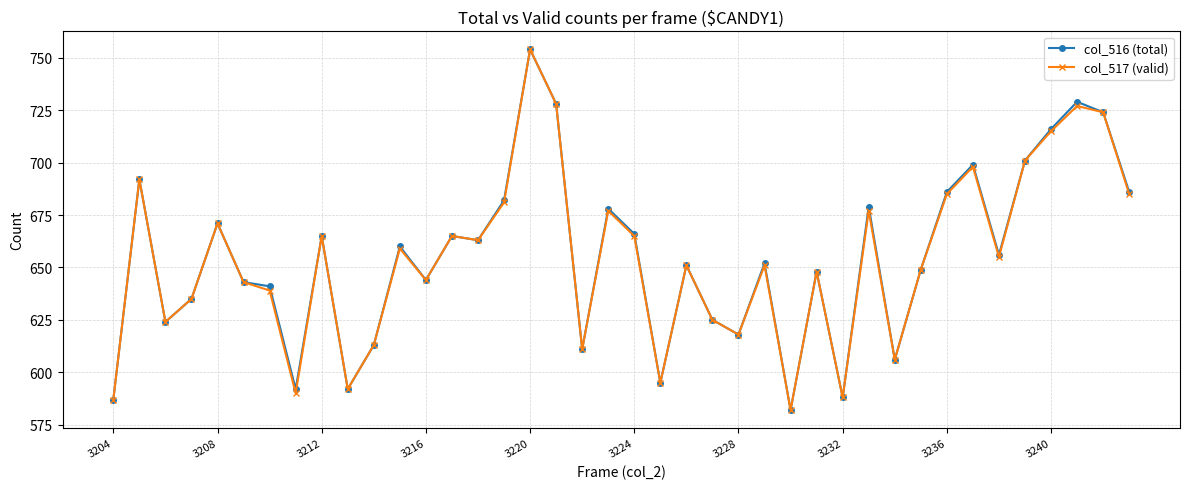

What is the maximum value for col_516 (total)?

754